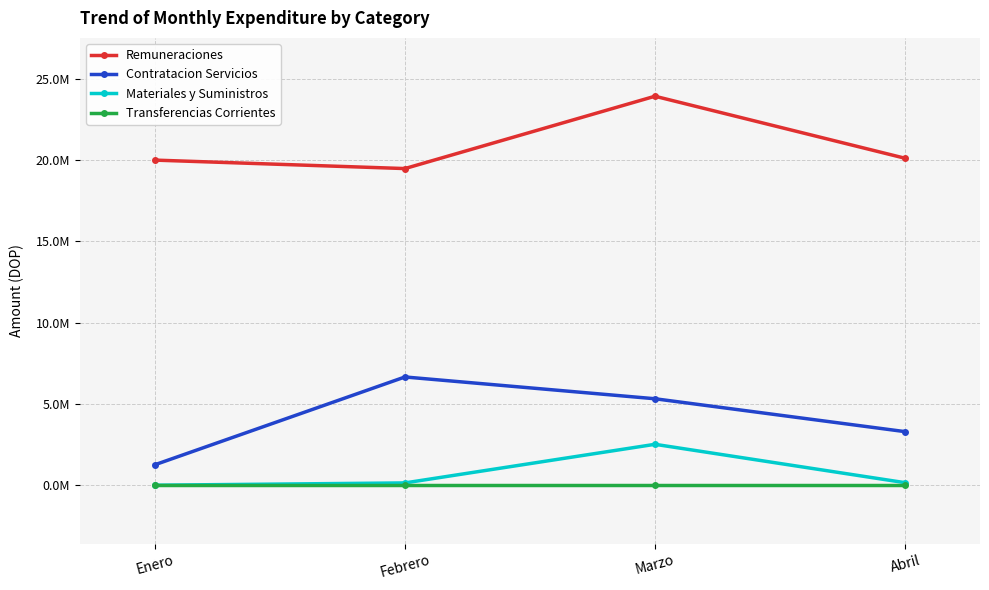

What is the maximum value for Materiales y Suministros?

2517314.5